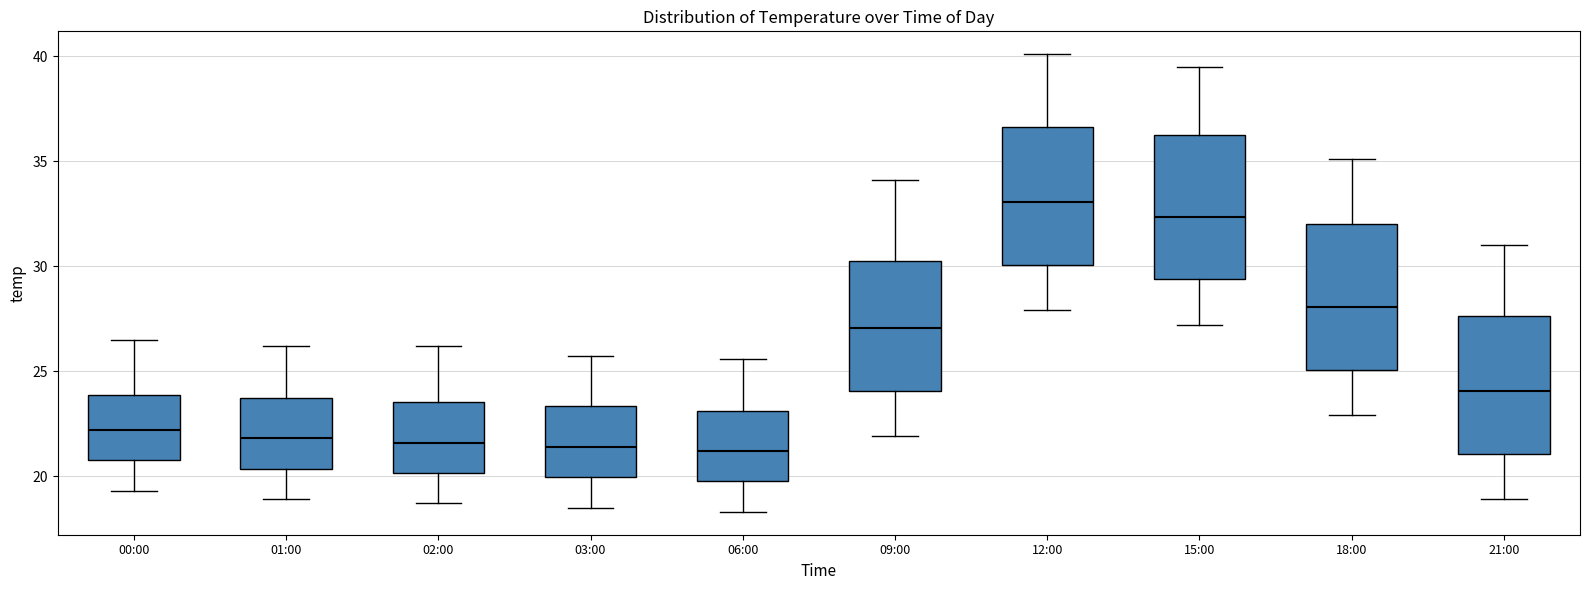

Reading left to right, transcribe this box plot: for each box, give where its median line is, the range the box spans, and where its two whiskers end, as read against the y-axis. The values are not printed on the chart, so give them approximately, as read against the axis.

00:00: median 22.0, box 21.0 to 24.0, whiskers 19.5 to 26.5
01:00: median 22.0, box 20.5 to 23.5, whiskers 19.0 to 26.0
02:00: median 21.5, box 20.0 to 23.5, whiskers 18.5 to 26.0
03:00: median 21.5, box 20.0 to 23.5, whiskers 18.5 to 25.5
06:00: median 21.0, box 20.0 to 23.0, whiskers 18.5 to 25.5
09:00: median 27.0, box 24.0 to 30.5, whiskers 22.0 to 34.0
12:00: median 33.0, box 30.0 to 36.5, whiskers 28.0 to 40.0
15:00: median 32.5, box 29.5 to 36.5, whiskers 27.0 to 39.5
18:00: median 28.0, box 25.0 to 32.0, whiskers 23.0 to 35.0
21:00: median 24.0, box 21.0 to 27.5, whiskers 19.0 to 31.0